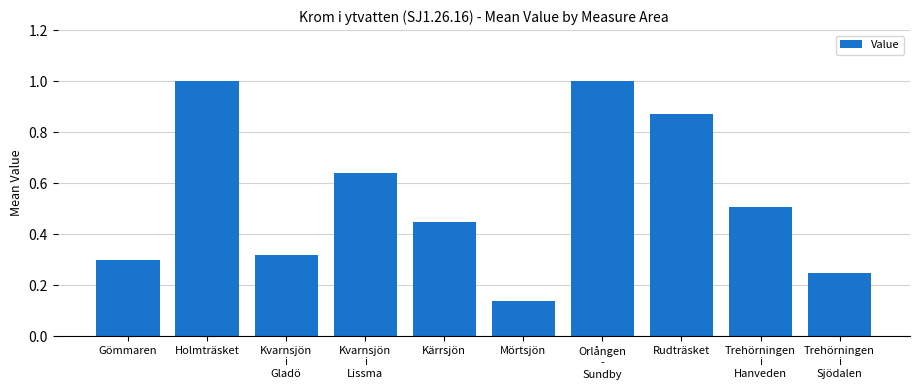

Between Gömmaren and Trehörningen
i
Hanveden, which is larger?

Trehörningen
i
Hanveden